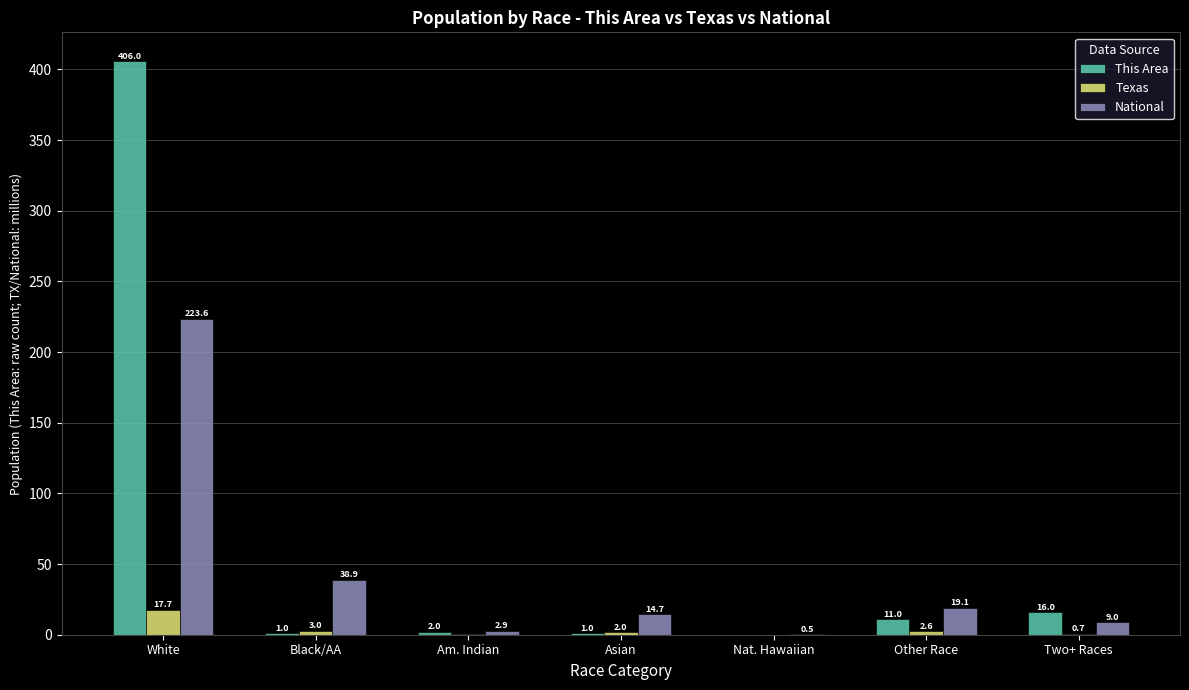

What are all the series names shown in the legend?

This Area, Texas, National